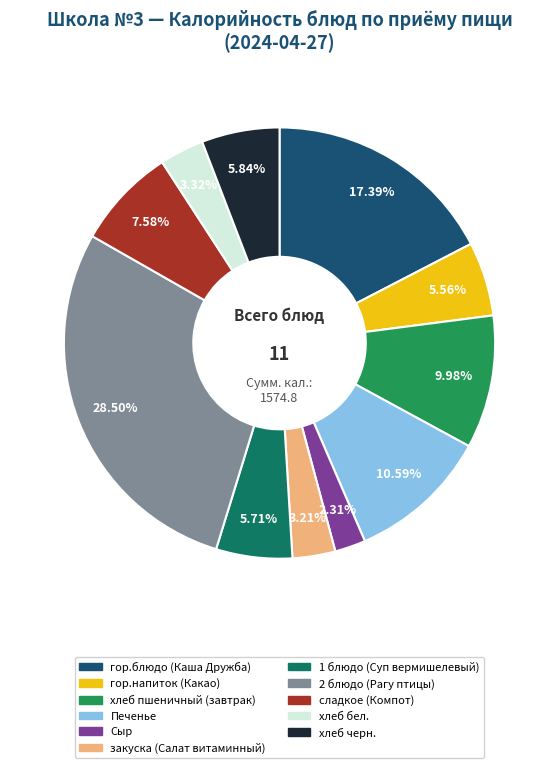

Is it true that закуска (Салат витаминный) is 1% of the pie?

False